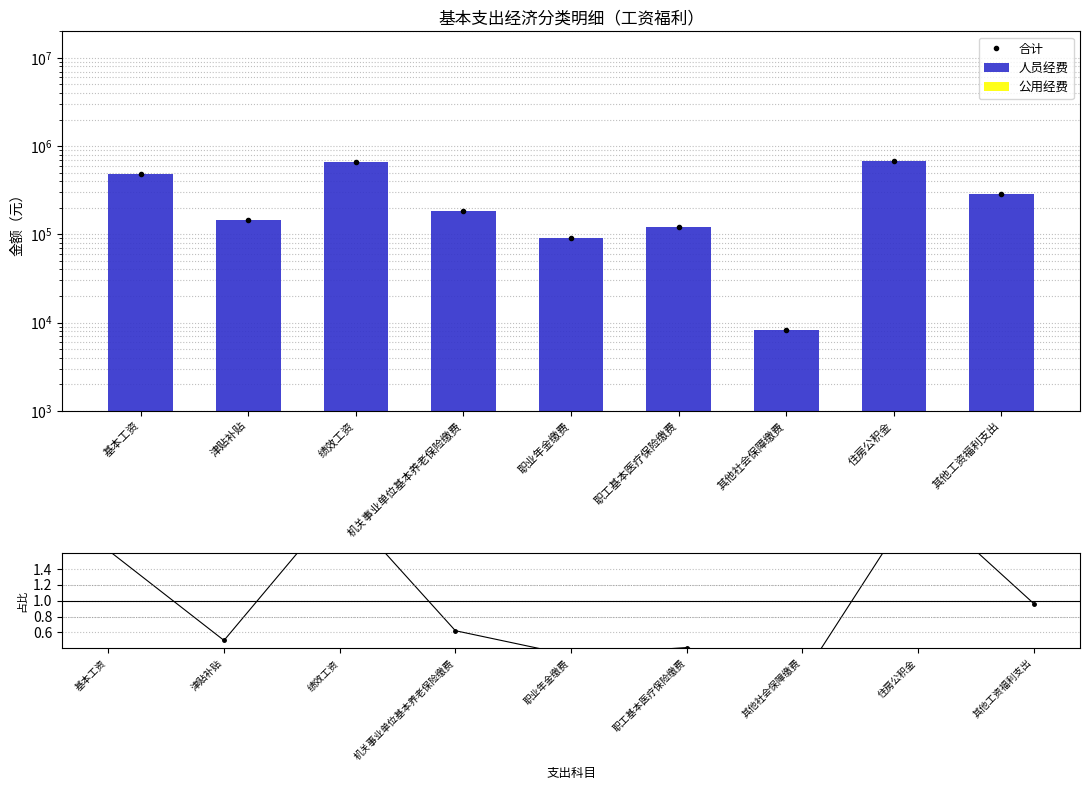

Reading left to right, extract all data points from this chart.

合计: 基本工资=483516.0	津贴补贴=146964.0	绩效工资=661920.0	机关事业单位基本养老保险缴费=183276.0	职业年金缴费=91632.0	职工基本医疗保险缴费=120288.0	其他社会保障缴费=8196.0	住房公积金=677700.0	其他工资福利支出=284710.0
人员经费: 基本工资=483516.0	津贴补贴=146964.0	绩效工资=661920.0	机关事业单位基本养老保险缴费=183276.0	职业年金缴费=91632.0	职工基本医疗保险缴费=120288.0	其他社会保障缴费=8196.0	住房公积金=677700.0	其他工资福利支出=284710.0
公用经费: 基本工资=0.0	津贴补贴=0.0	绩效工资=0.0	机关事业单位基本养老保险缴费=0.0	职业年金缴费=0.0	职工基本医疗保险缴费=0.0	其他社会保障缴费=0.0	住房公积金=0.0	其他工资福利支出=0.0
合计/均值: 基本工资=1.6	津贴补贴=0.5	绩效工资=2.2	机关事业单位基本养老保险缴费=0.6	职业年金缴费=0.3	职工基本医疗保险缴费=0.4	其他社会保障缴费=0.0	住房公积金=2.3	其他工资福利支出=1.0